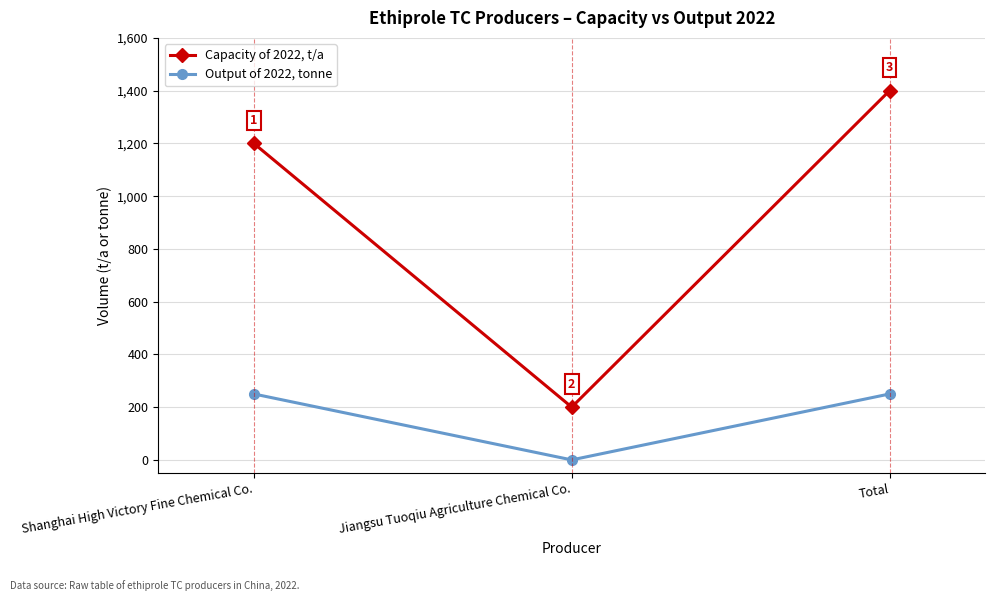

List the series in order of their peak value, highest first.

Capacity of 2022, t/a, Output of 2022, tonne